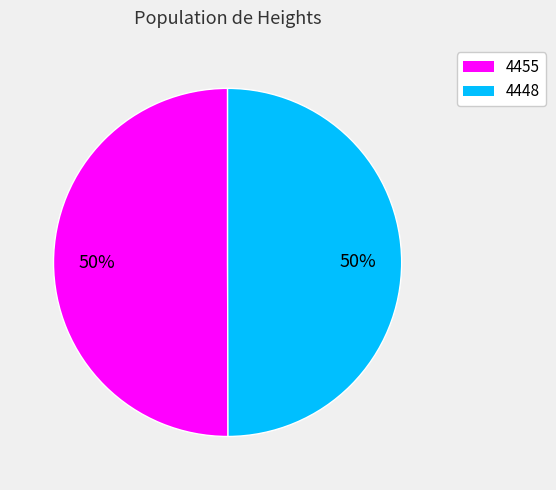

How many segments does this pie chart have?

2